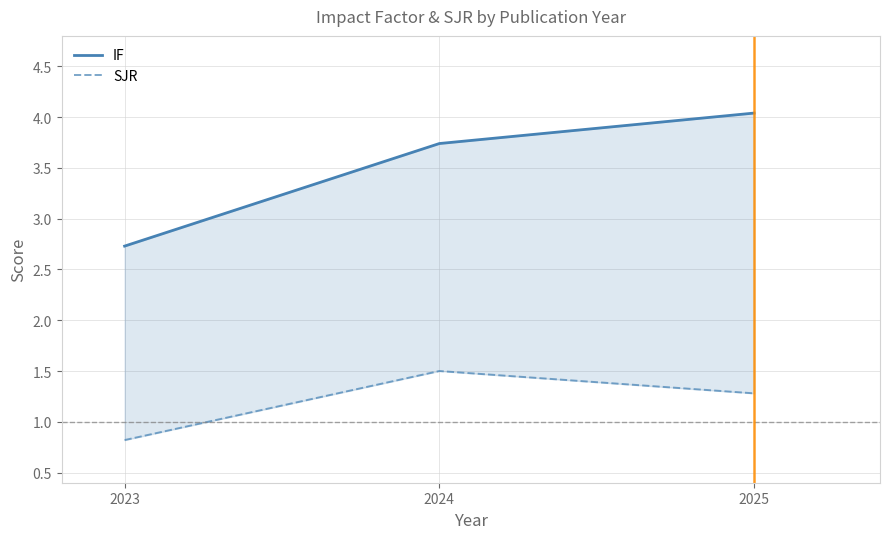

At 2025, list the series in order from smallest to largest.

SJR, IF